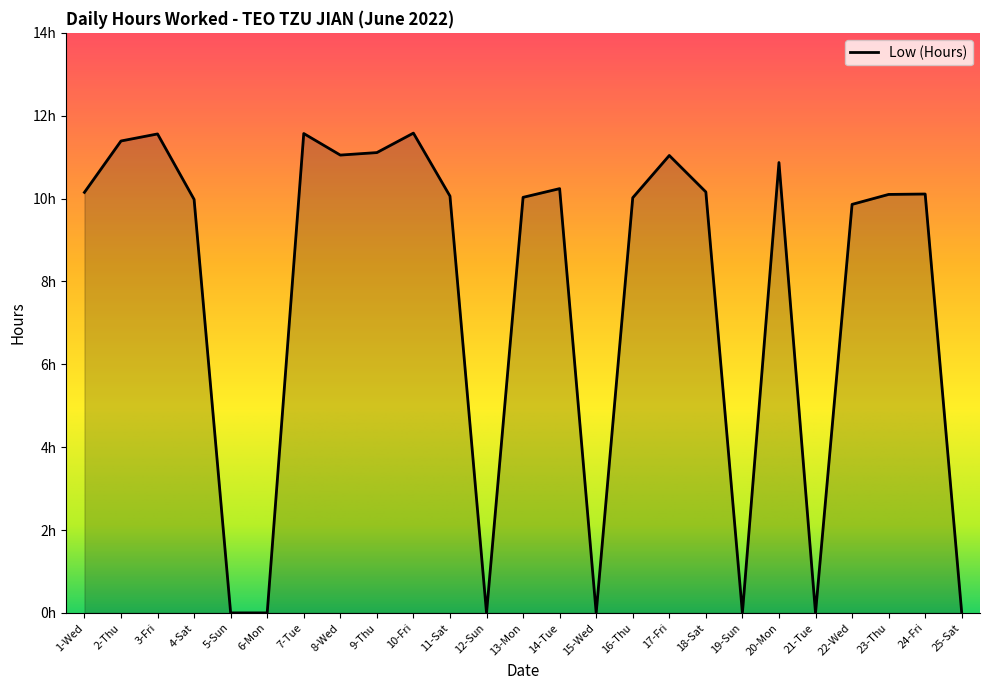

Which has a higher value, 15-Wed or 2-Thu?

2-Thu